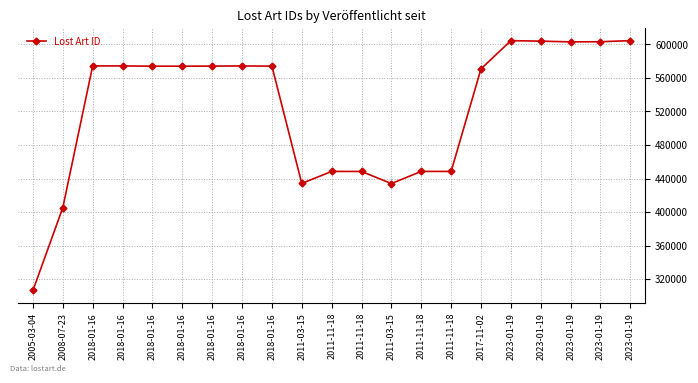

What is the maximum value shown in the chart?

604559